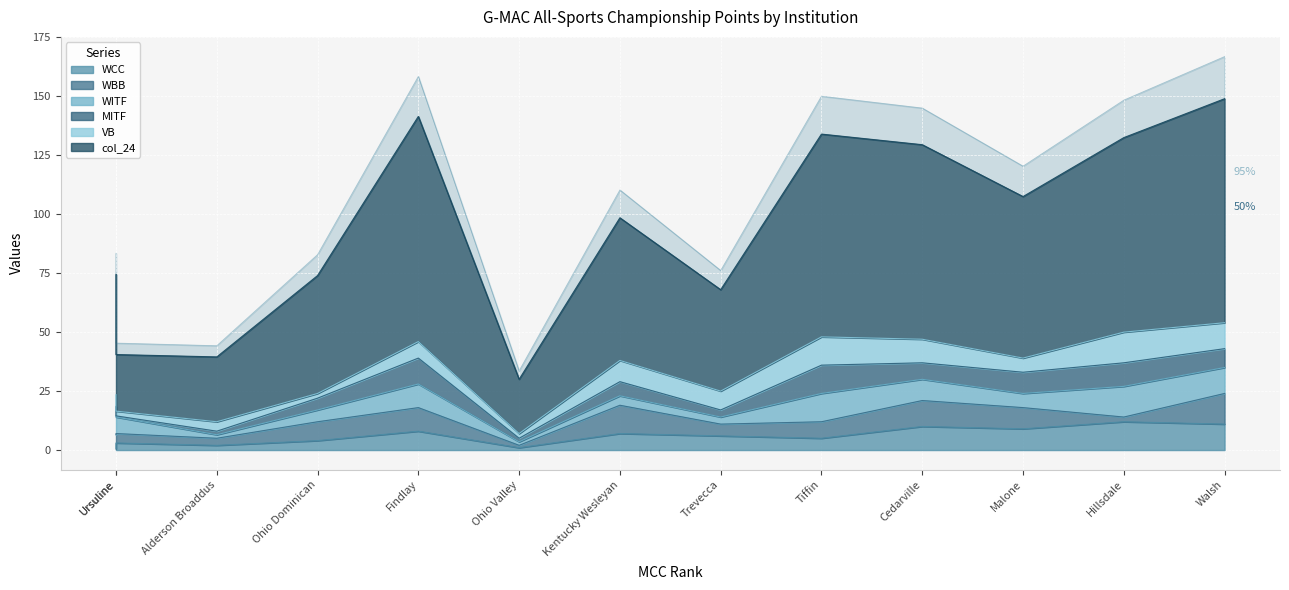

Which series has the widest spread of values?

col_24